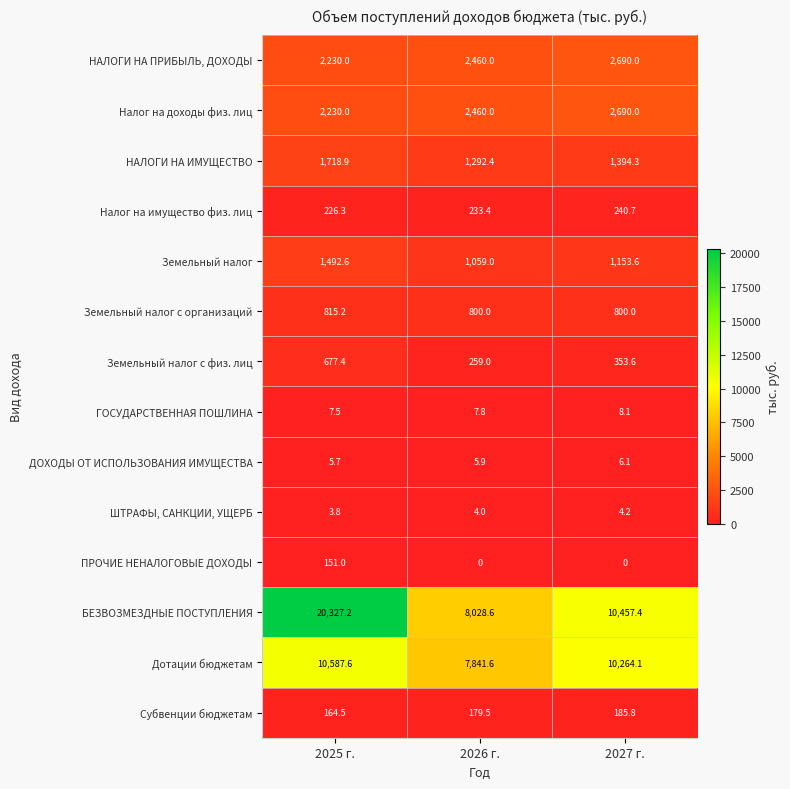

Which series has the largest total across all categories?

БЕЗВОЗМЕЗДНЫЕ ПОСТУПЛЕНИЯ